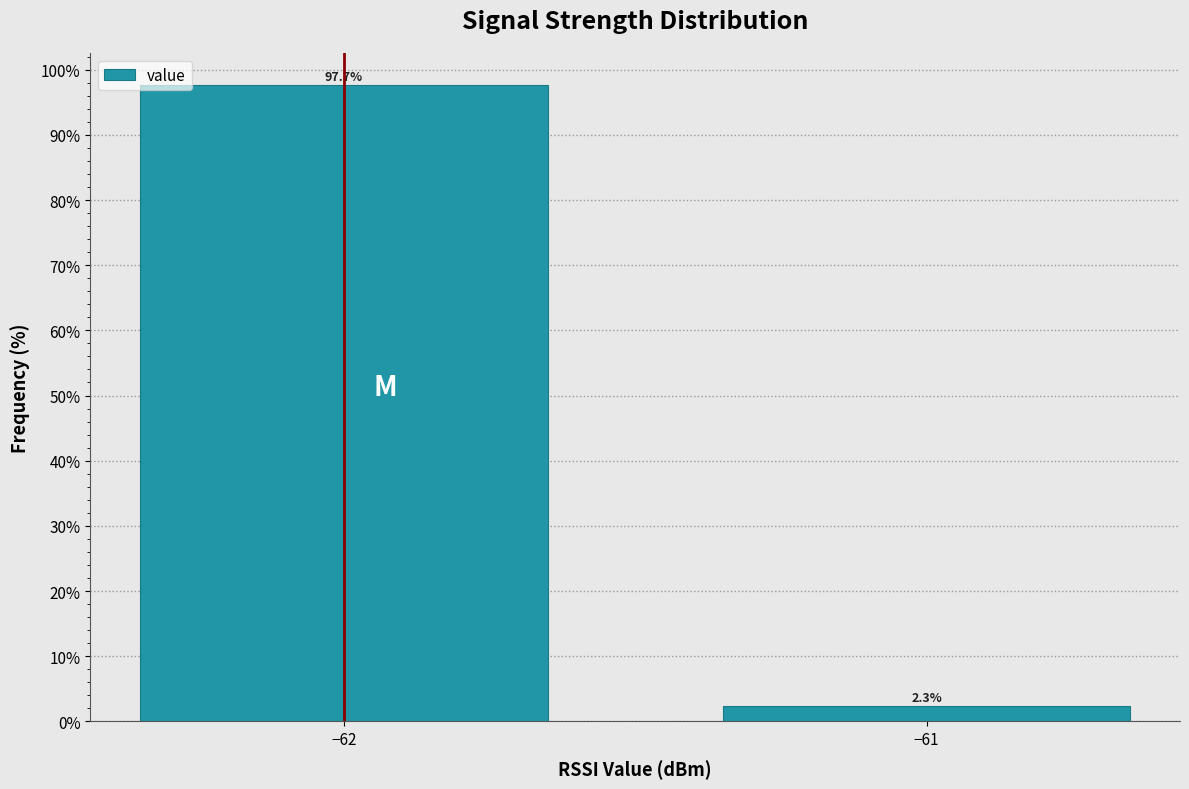

Reading left to right, transcribe all the data shown in this chart.

−62=97.7	−61=2.3